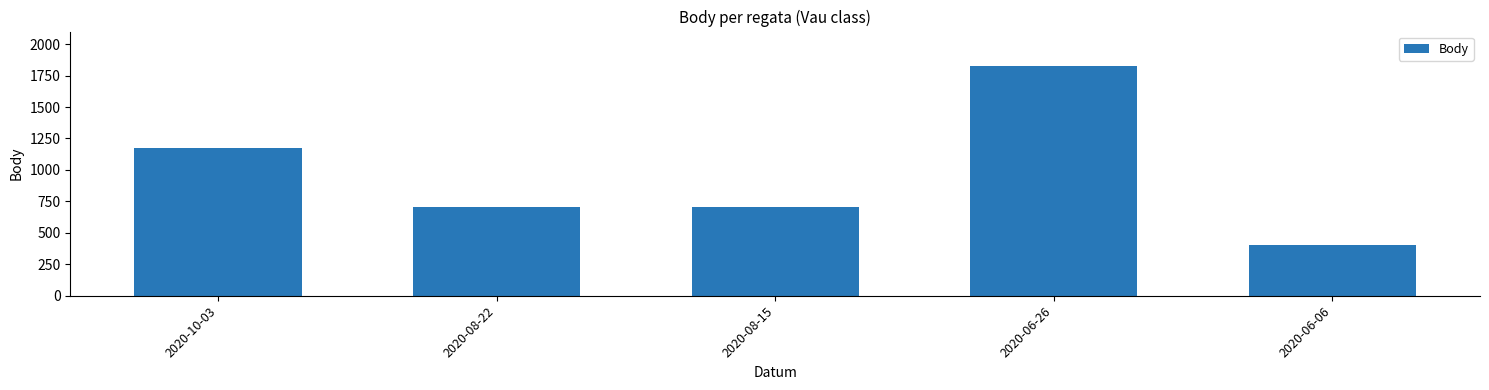

What is the sum of the values at 2020-06-26 and 2020-06-06?

2230